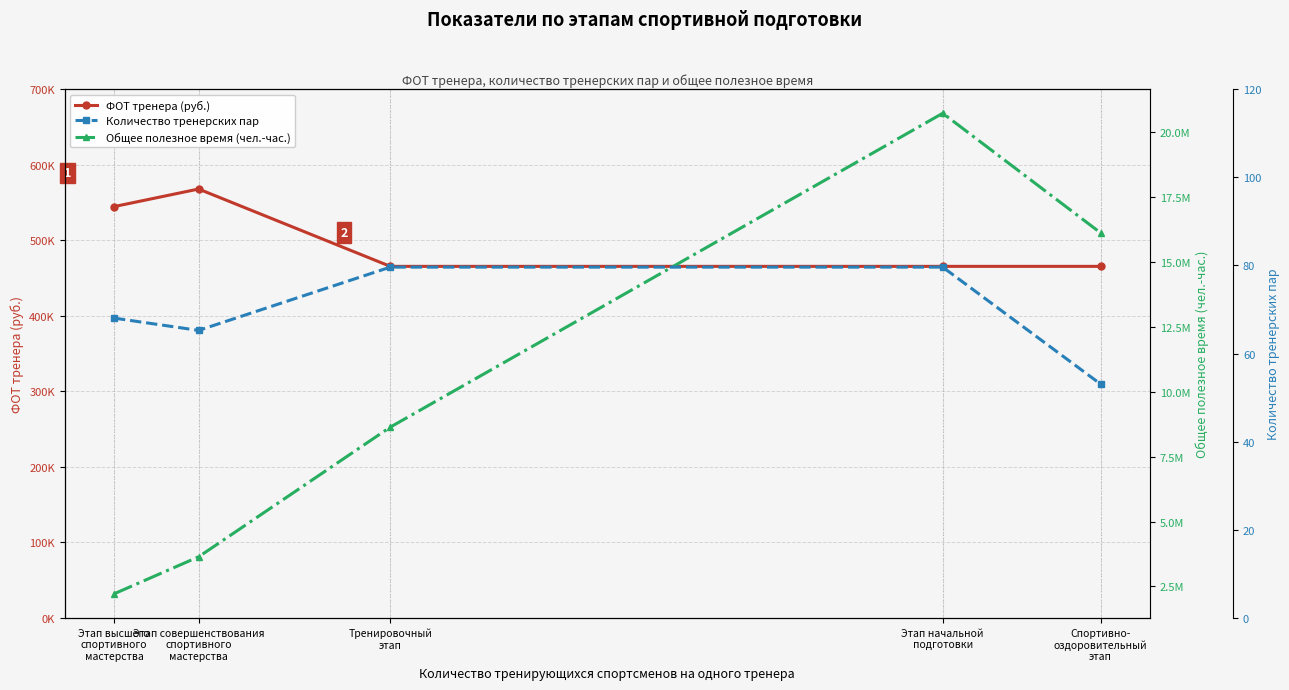

True or false: ФОТ тренера (руб.) and Количество тренерских пар intersect in this chart.

False